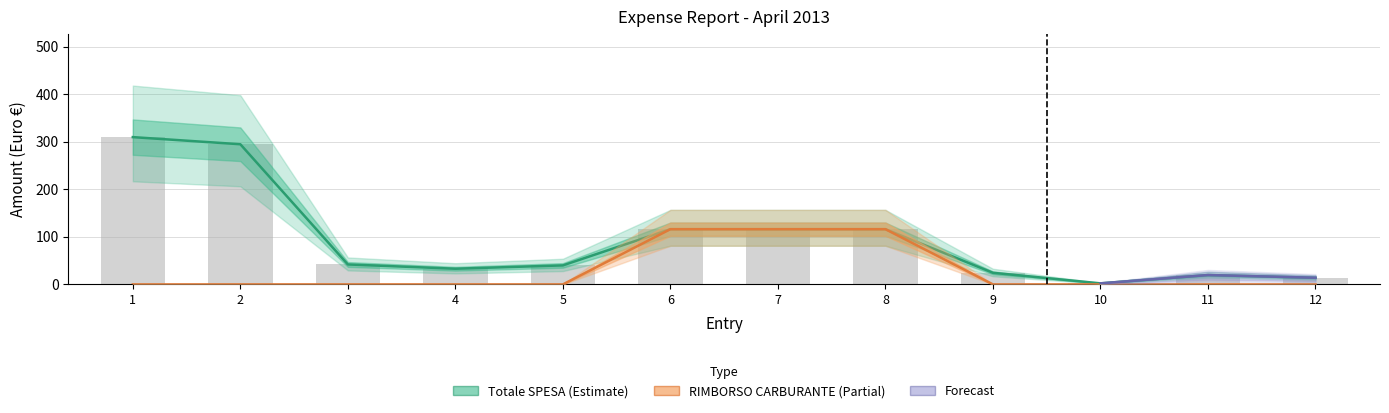

What is the total value across all series at 8?

232.4